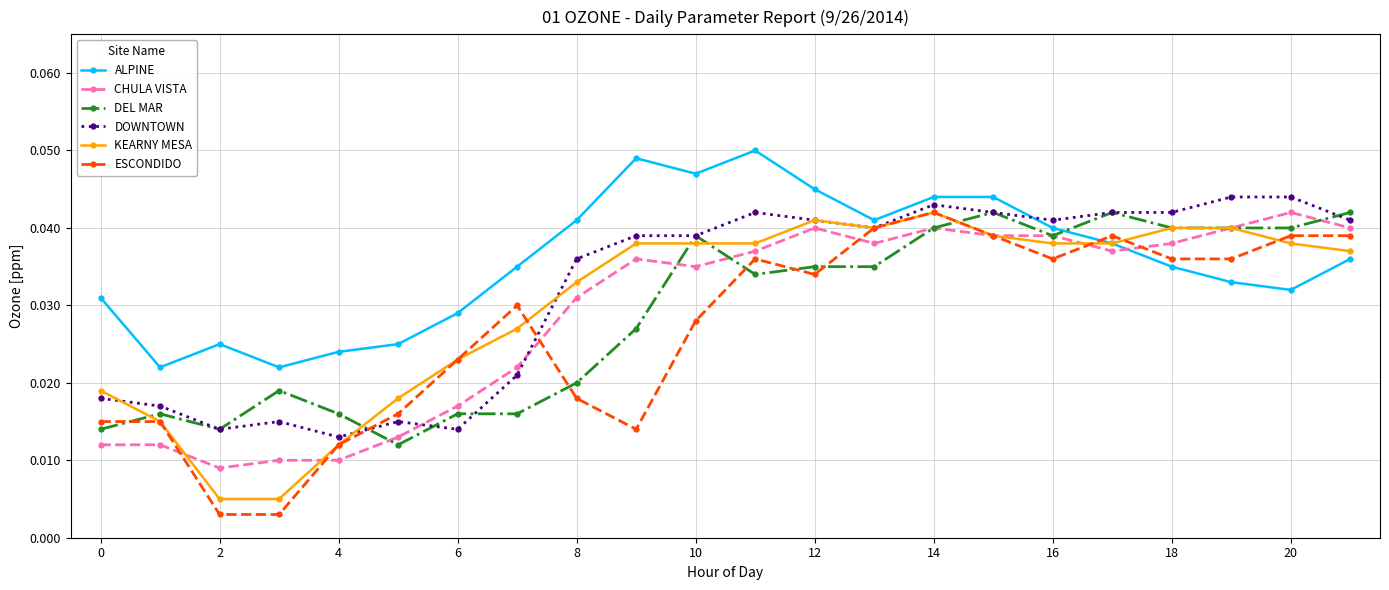

Which series has the largest total across all categories?

ALPINE